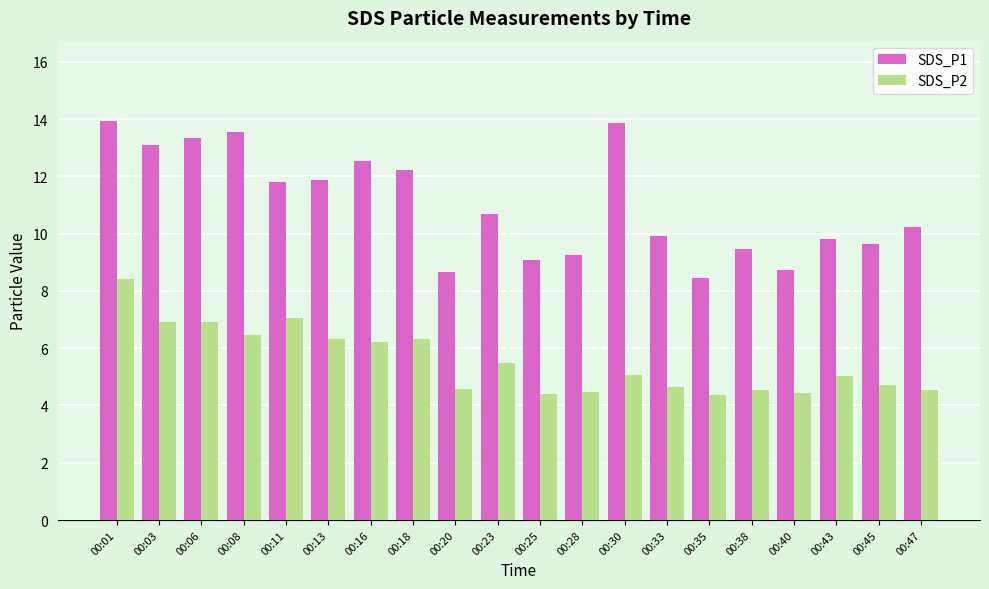

Is it true that SDS_P2 equals 7.4 at 00:45?

False